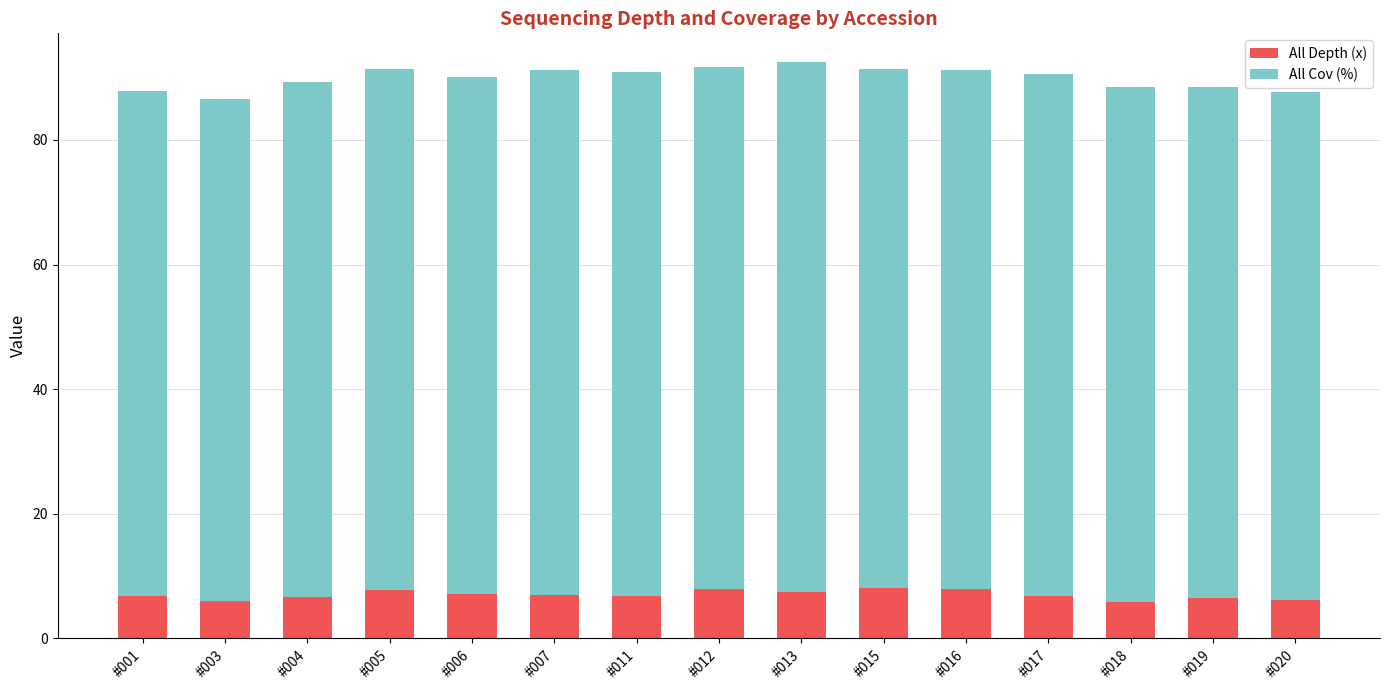

How many bars are there in total?

15